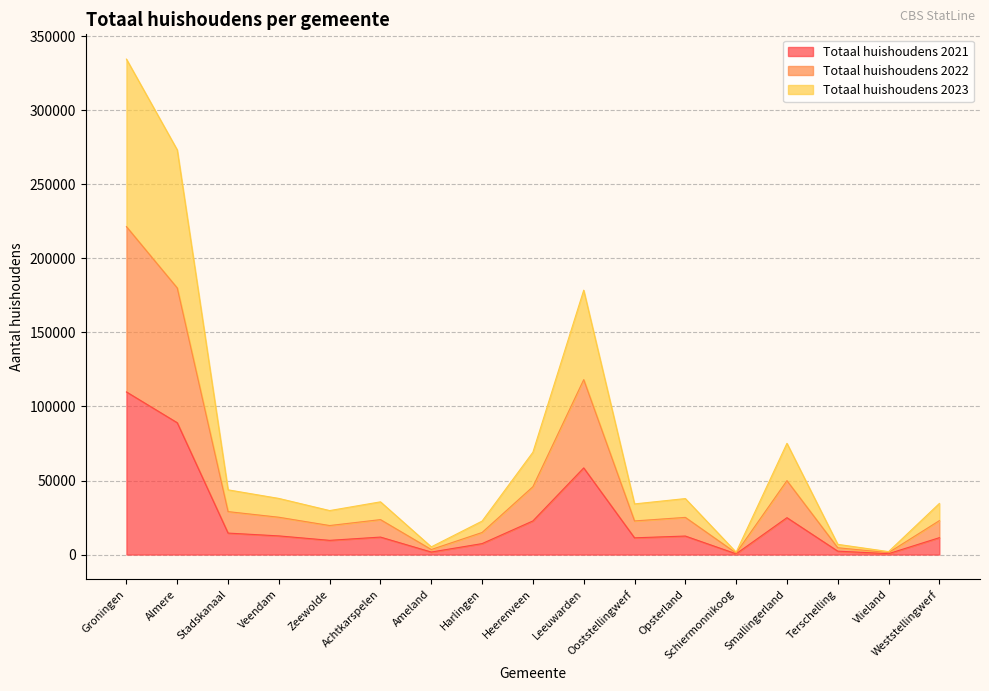

What is the spread (max minus min) of values at Veendam?

25300